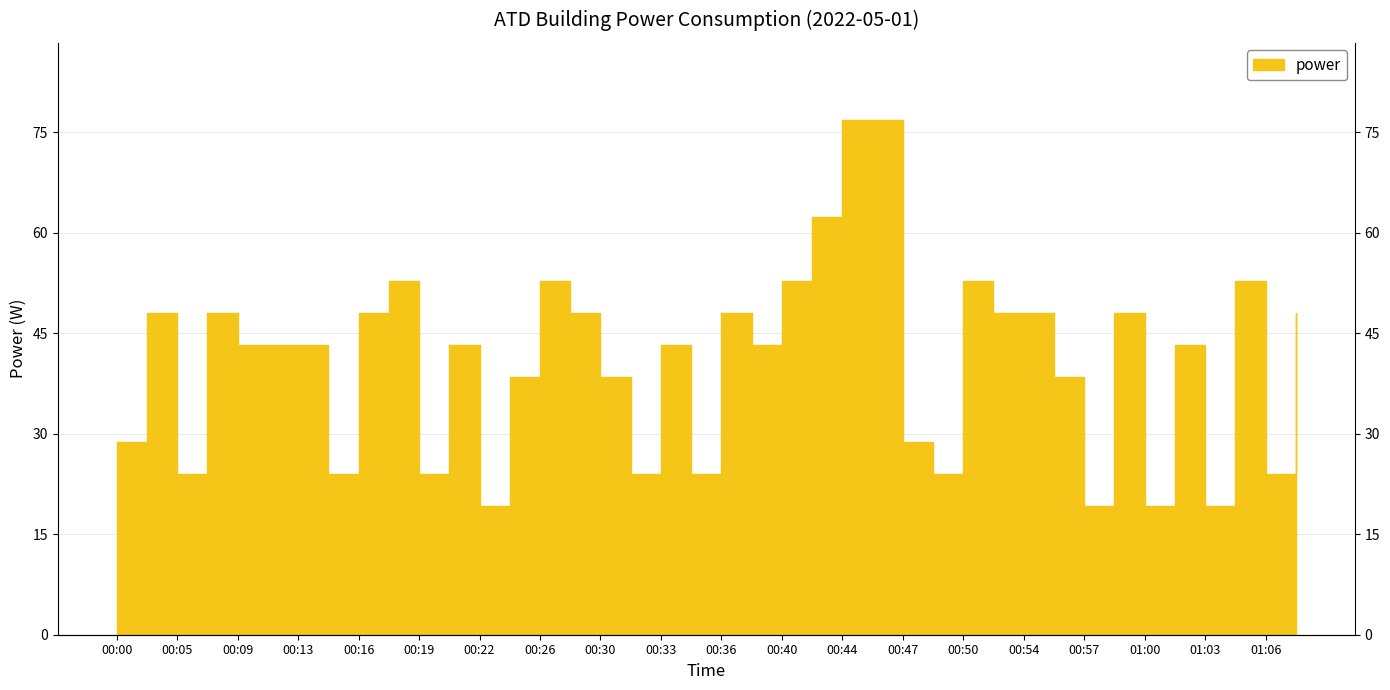

The value at 01:08 is 78.1. True or false?

False